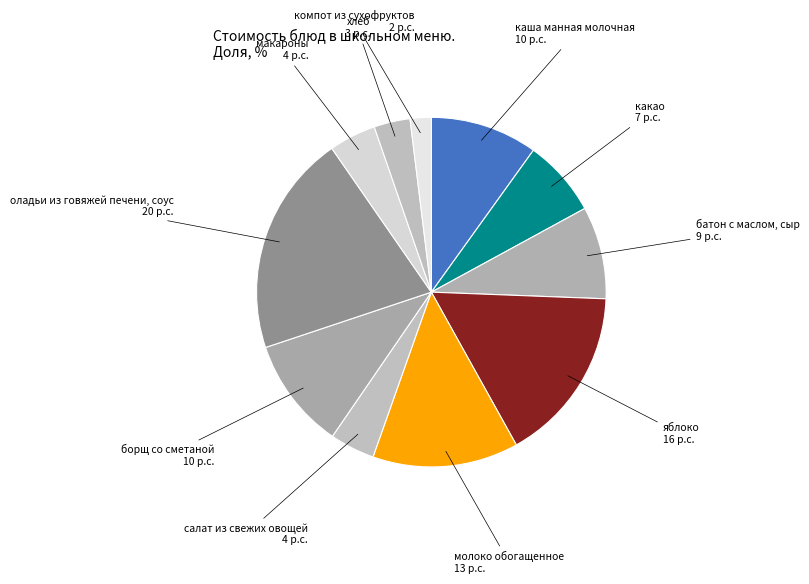

Between молоко обогащенное and яблоко, which is larger?

яблоко